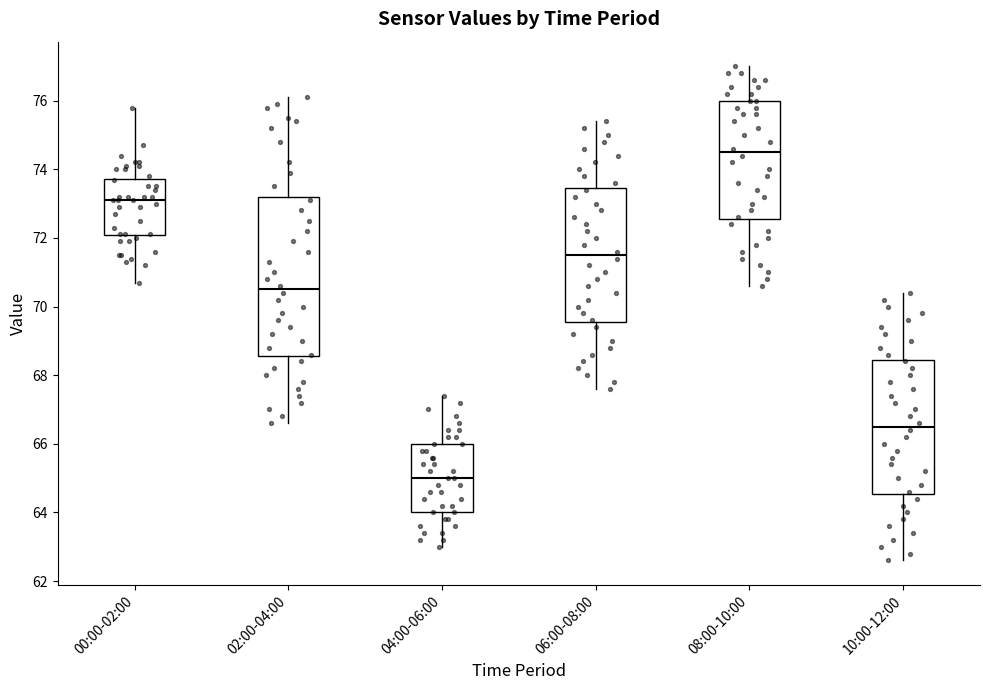

Which box is the tallest, from its lower edge to its upper edge?

02:00-04:00